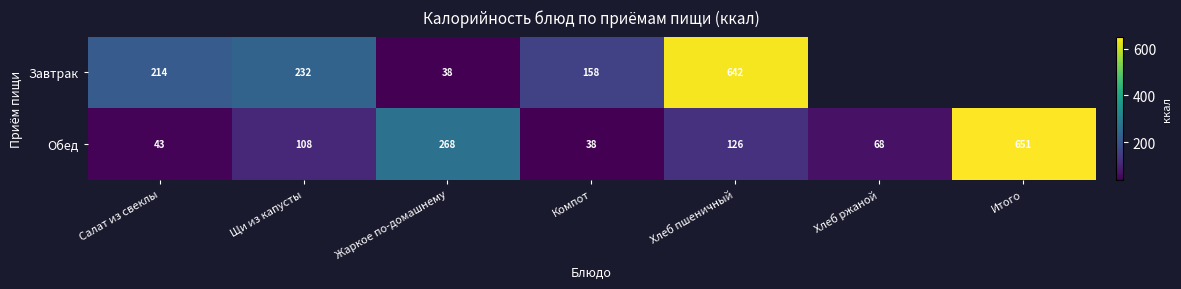

Count the number of data series in this chart.

2